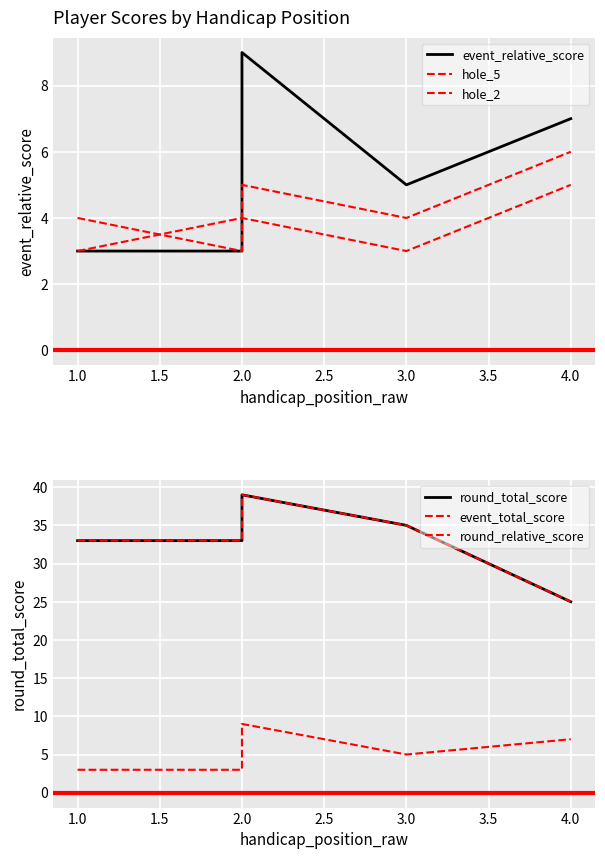

Is it true that round_total_score equals 22 at 2.0?

False